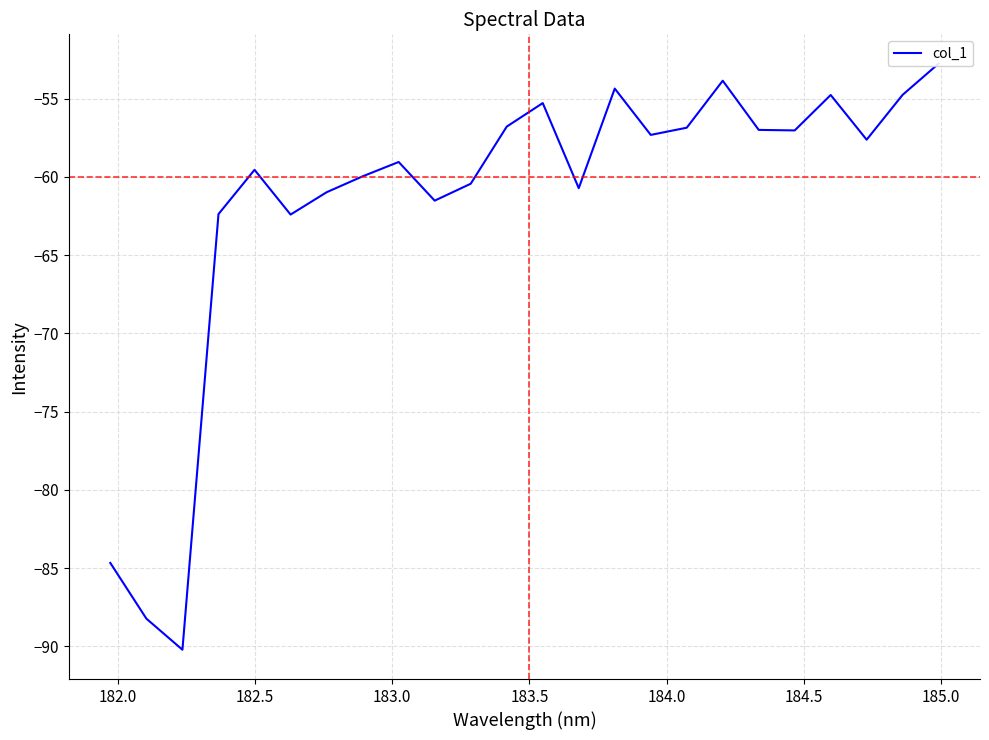

What is the value of the 5th point from the left?

-59.5